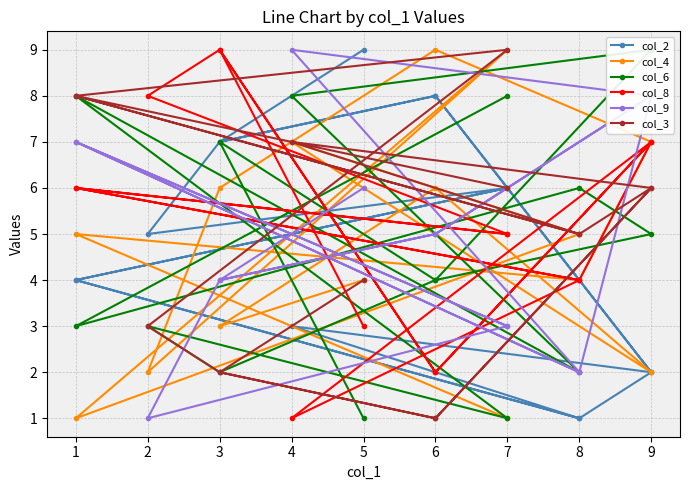

What are all the series names shown in the legend?

col_2, col_4, col_6, col_8, col_9, col_3